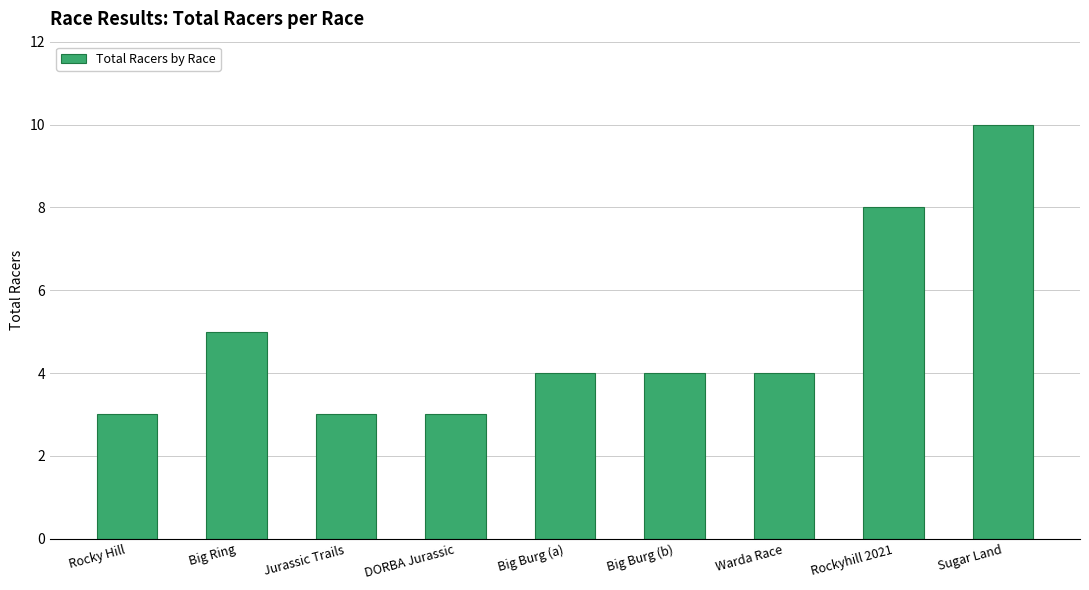

Reading right to left, extract all data points from this chart.

10	8	4	4	4	3	3	5	3